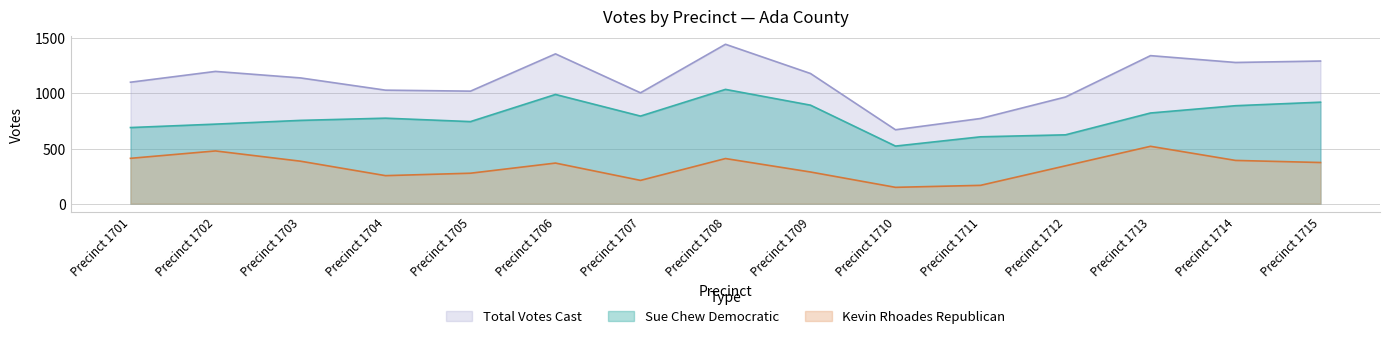

Does the chart display data point markers on the line(s)?

No